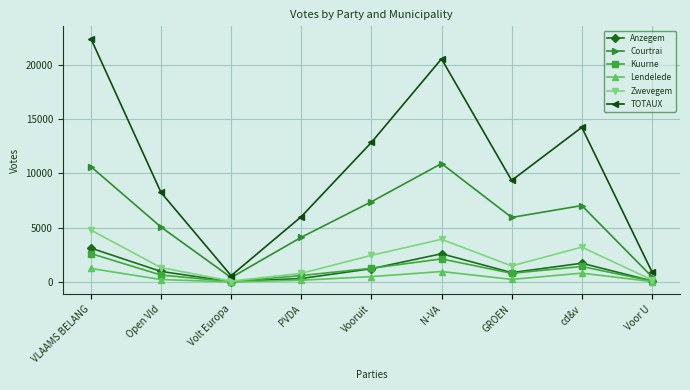

Where does the Courtrai series first go above 5951?

VLAAMS BELANG